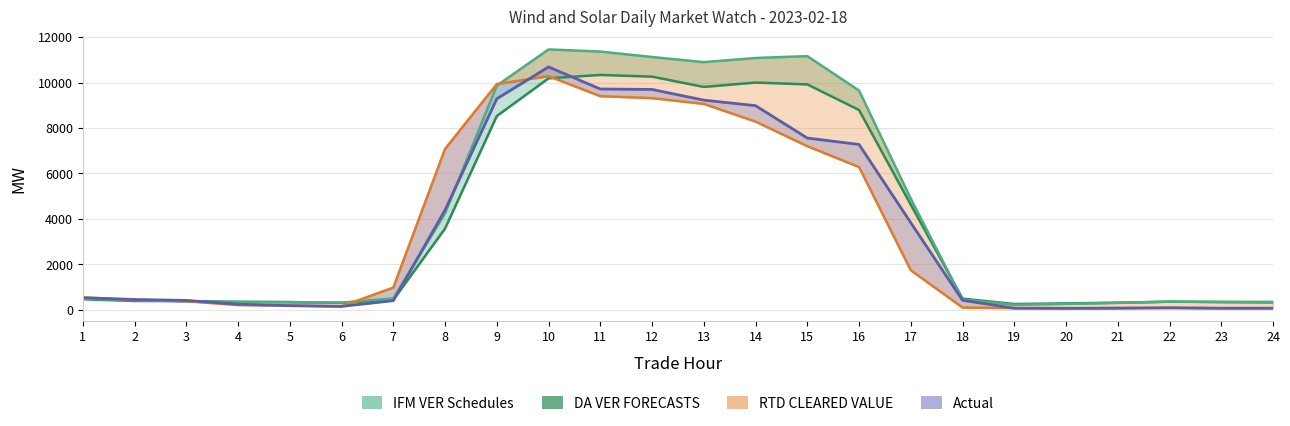

After their last crossing, which series has the higher values: RTD CLEARED VALUE or IFM VER Schedules?

IFM VER Schedules